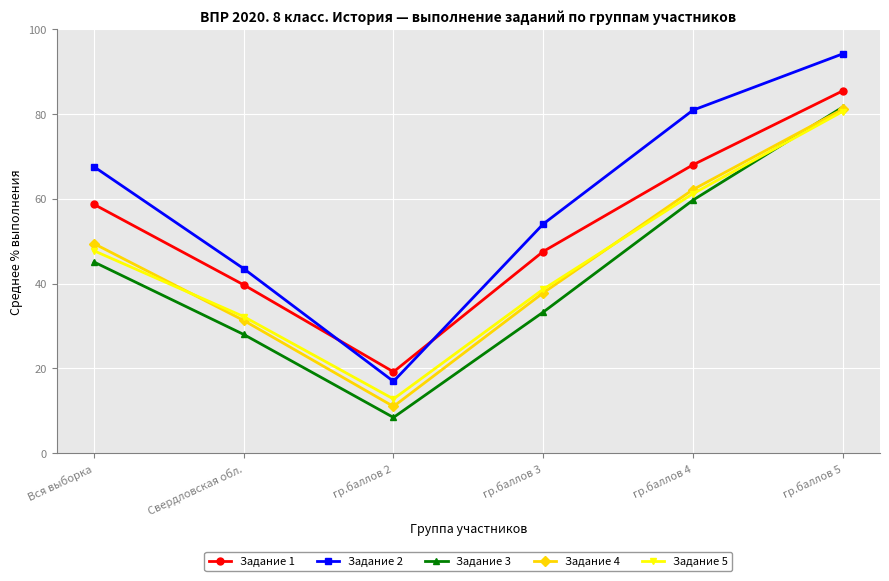

Is the value of Задание 3 at гр.баллов 4 greater than the value of Задание 1 at Вся выборка?

Yes